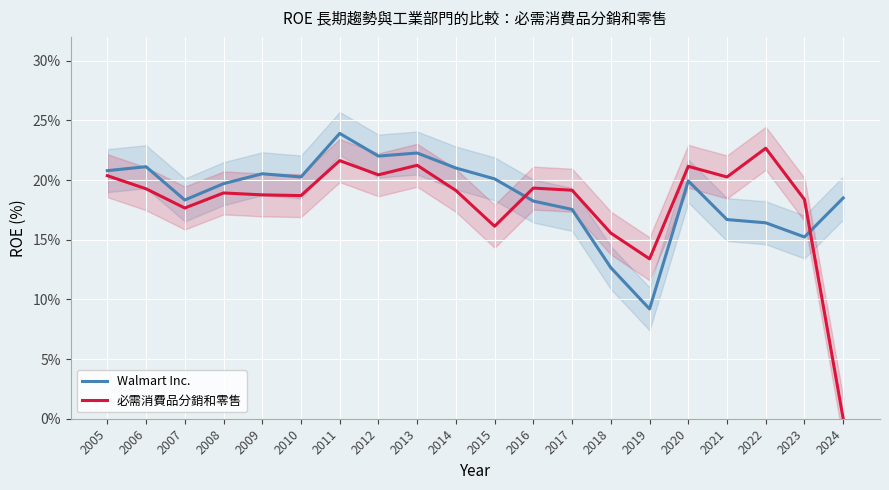

List the series in order of their overall mean, lowest first.

必需消費品分銷和零售, Walmart Inc.